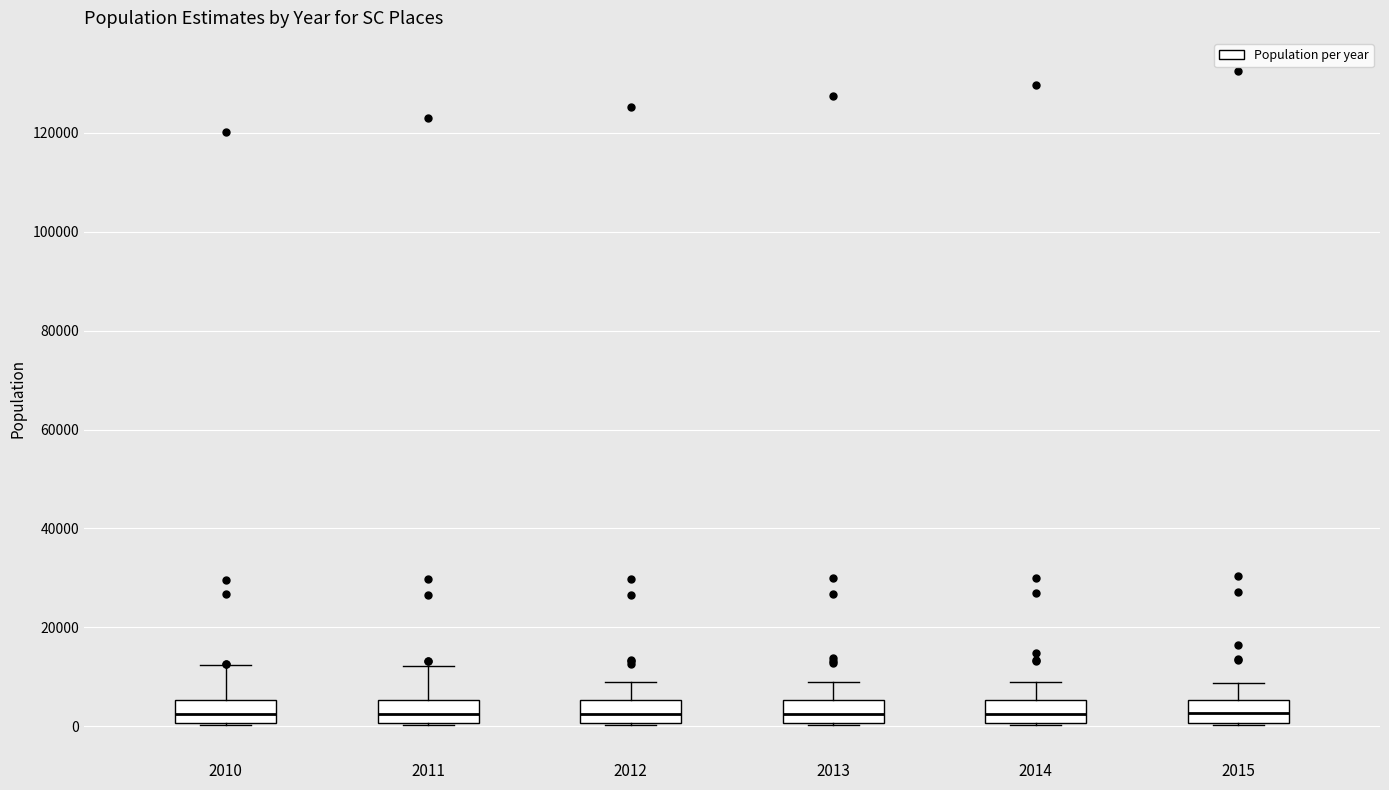

Reading left to right, read every box against the y-axis: the position of its median line, the range the box covers, and the ends of its whiskers. The values are not printed on the chart, so give them approximately, as read against the axis.

2010: median 2000, box 0 to 6000, whiskers 0 to 12000
2011: median 2000, box 0 to 6000, whiskers 0 to 12000
2012: median 2000, box 0 to 6000, whiskers 0 to 8000
2013: median 2000, box 0 to 6000, whiskers 0 to 8000
2014: median 2000, box 0 to 6000, whiskers 0 to 8000
2015: median 2000, box 0 to 6000, whiskers 0 to 8000